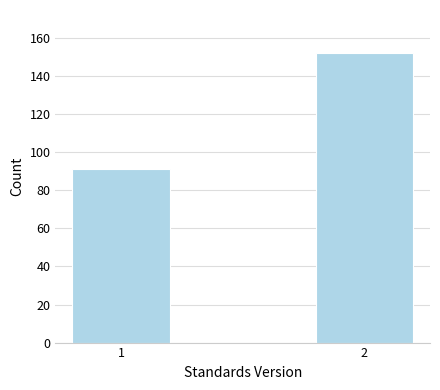

Reading left to right, transcribe all the data shown in this chart.

1=91	2=152